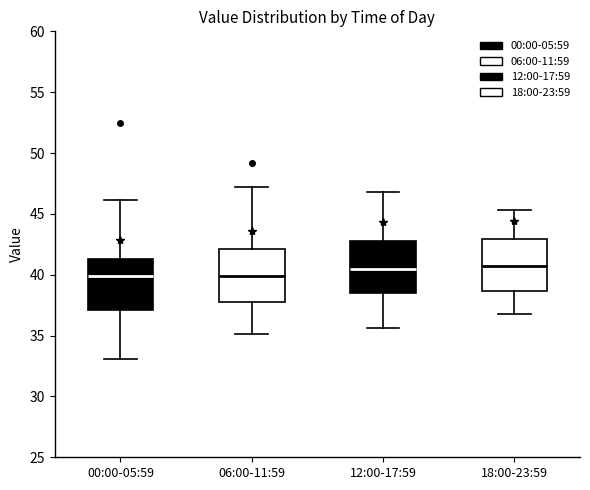

Reading left to right, transcribe this box plot: for each box, give where its median line is, the range the box spans, and where its two whiskers end, as read against the y-axis. The values are not printed on the chart, so give them approximately, as read against the axis.

00:00-05:59: median 40.0, box 37.0 to 41.5, whiskers 33.0 to 46.0
06:00-11:59: median 40.0, box 38.0 to 42.0, whiskers 35.0 to 47.0
12:00-17:59: median 40.5, box 38.5 to 43.0, whiskers 35.5 to 47.0
18:00-23:59: median 40.5, box 38.5 to 43.0, whiskers 37.0 to 45.5